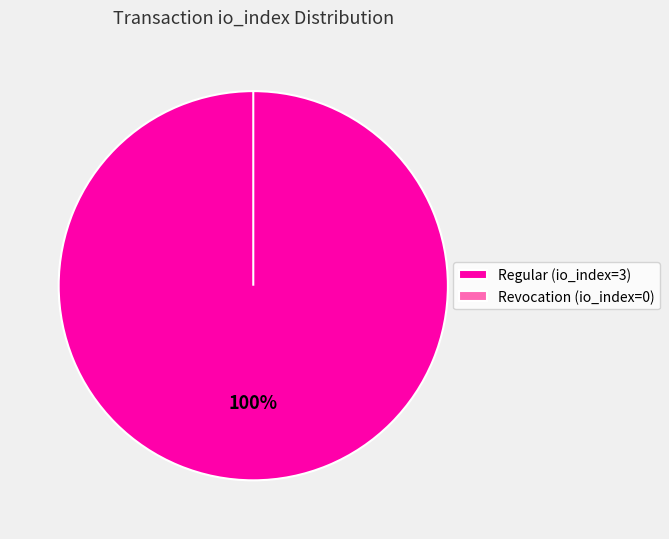

Count the number of slices in the pie.

2